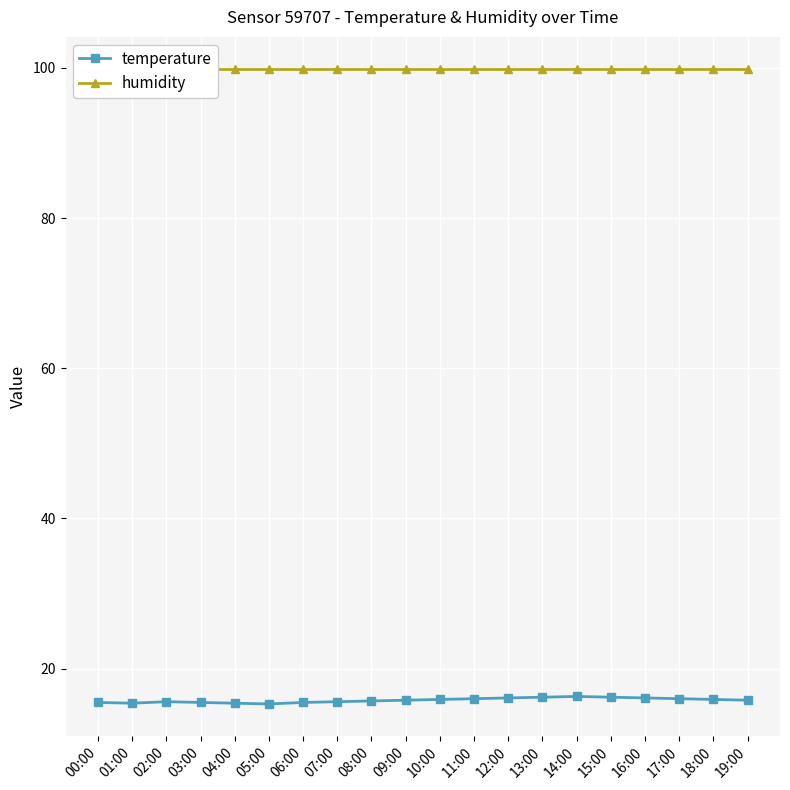

What are all the series names shown in the legend?

temperature, humidity